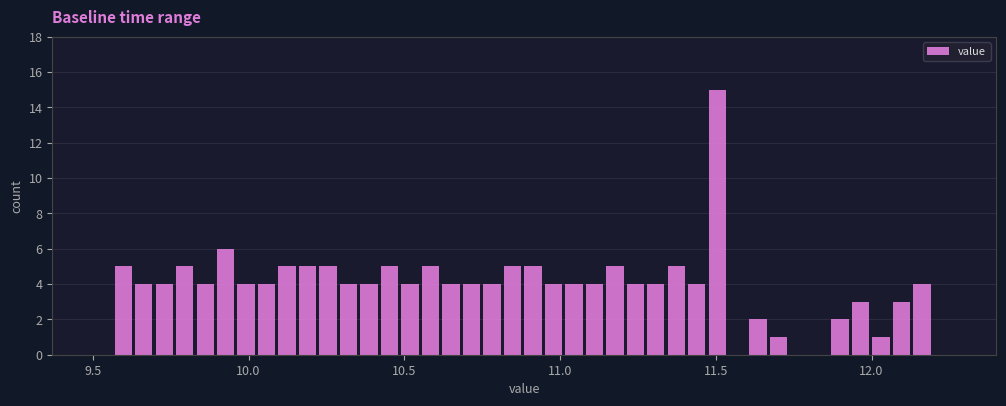

Around what value on the x-axis is the tallest bar? Give the approximate position of its centre, as read against the axis.

11.50